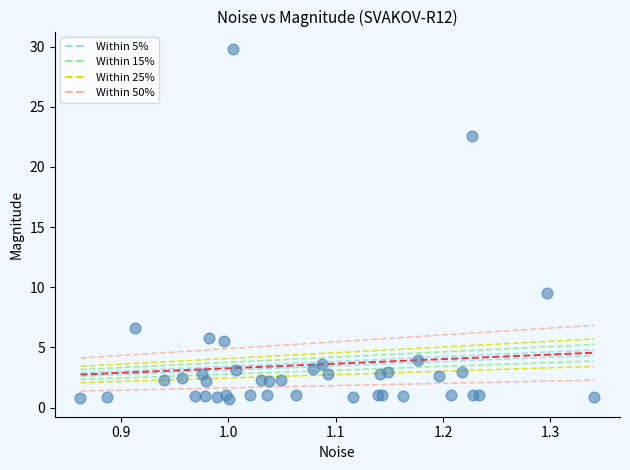

What Y value in the scatter plot is closest to 15?

9.5